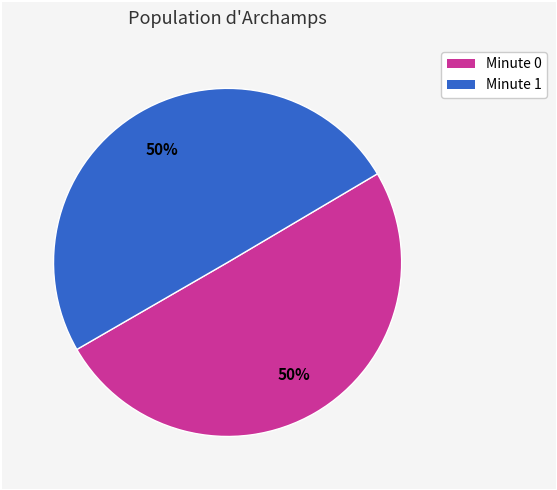

The Minute 1 slice represents 50% of the pie. True or false?

True